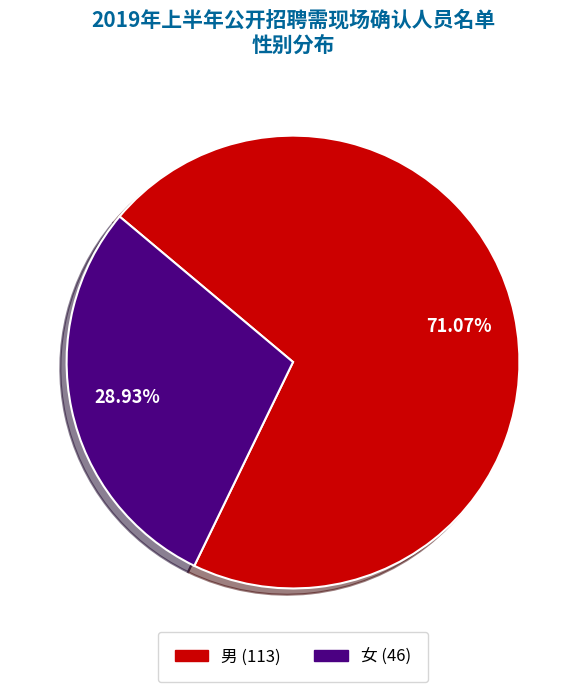

True or false: 女 accounts for 34% of the total.

False